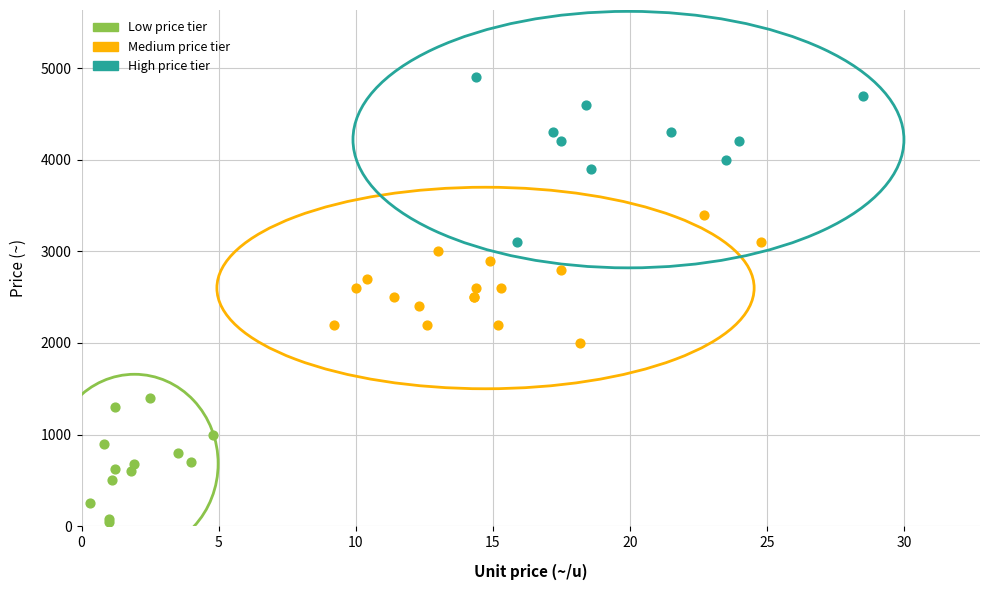

Which series contains the lowest Y value?

Low price tier